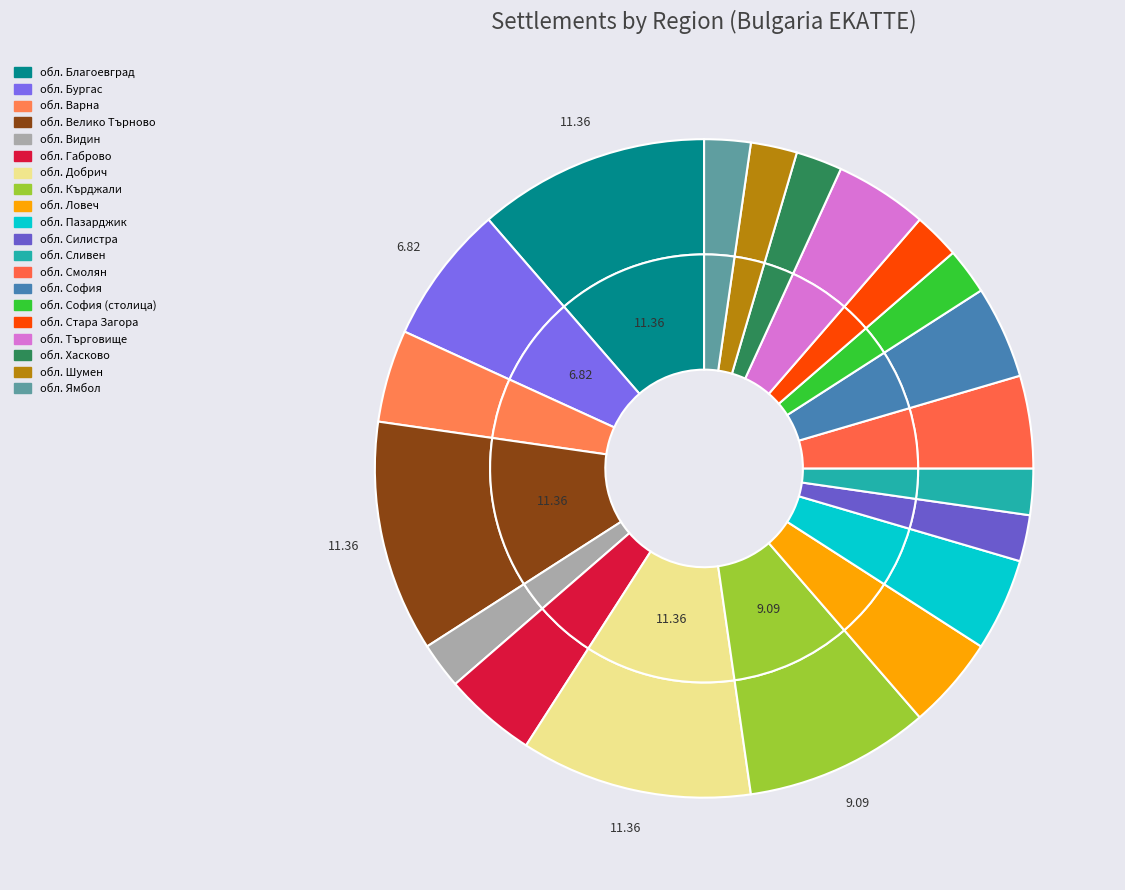

How many segments does this pie chart have?

20